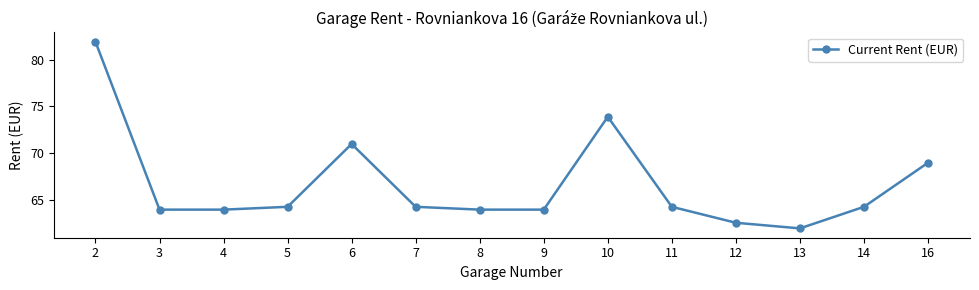

True or false: there are more than 0 points higher than both neighbors.

True